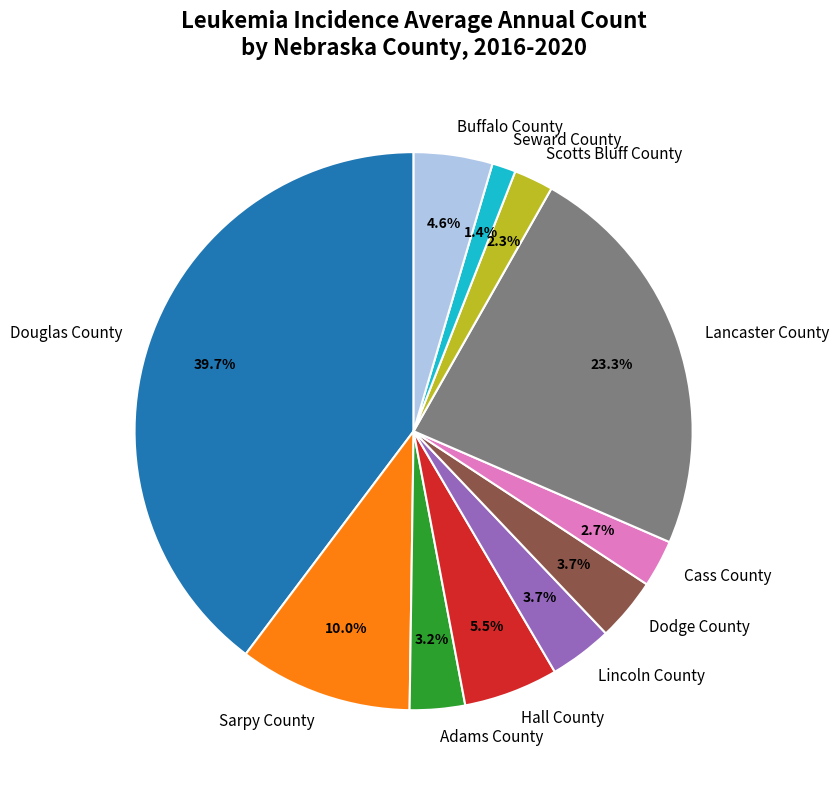

Does Seward County account for over 50% of the chart?

No